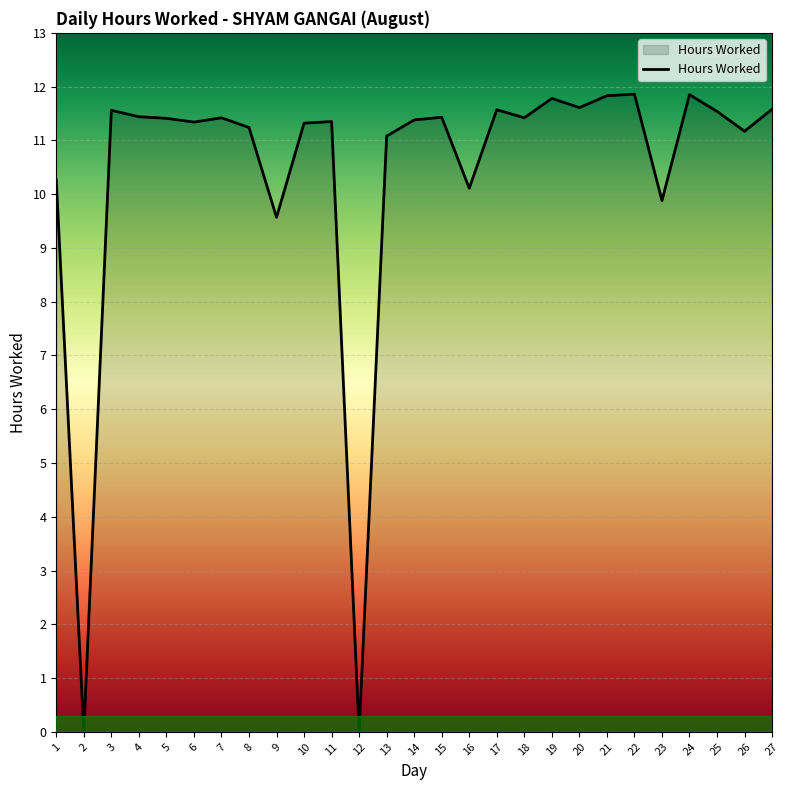

What is the change in value from 10 to 19?

+0.5